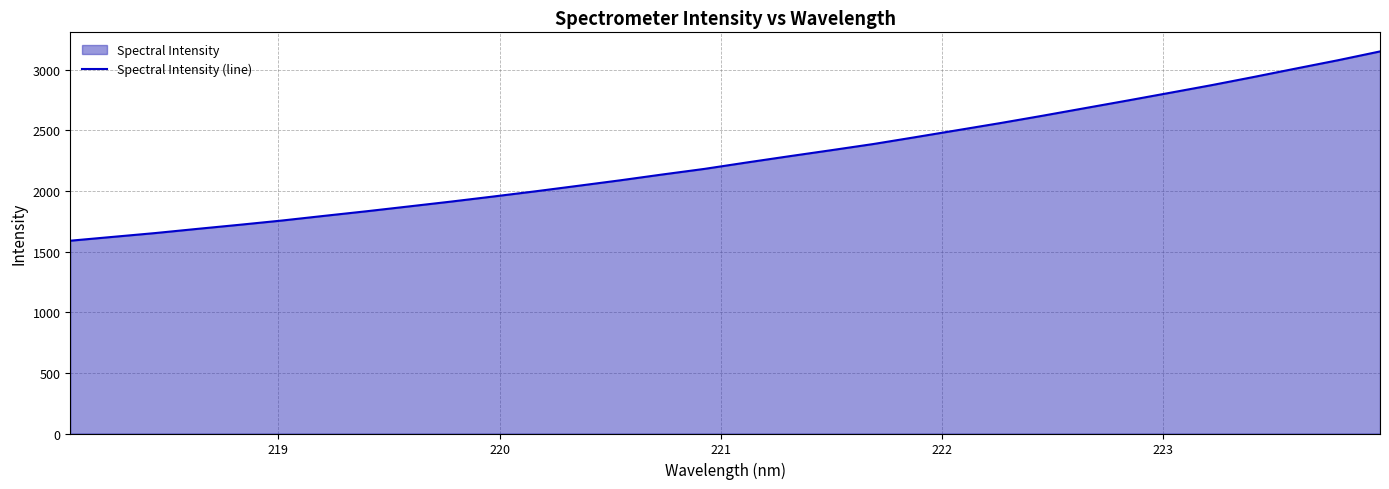

Reading left to right, what are all the values shown in this chart?

1590.7	1622.1	1653.5	1688.2	1722.0	1757.0	1795.5	1833.5	1873.2	1913.2	1955.2	1998.2	2043.2	2088.7	2136.8	2183.3	2236.0	2287.3	2337.4	2388.5	2445.3	2503.2	2561.0	2621.5	2683.9	2746.2	2809.6	2873.6	2941.1	3010.7	3079.4	3152.3